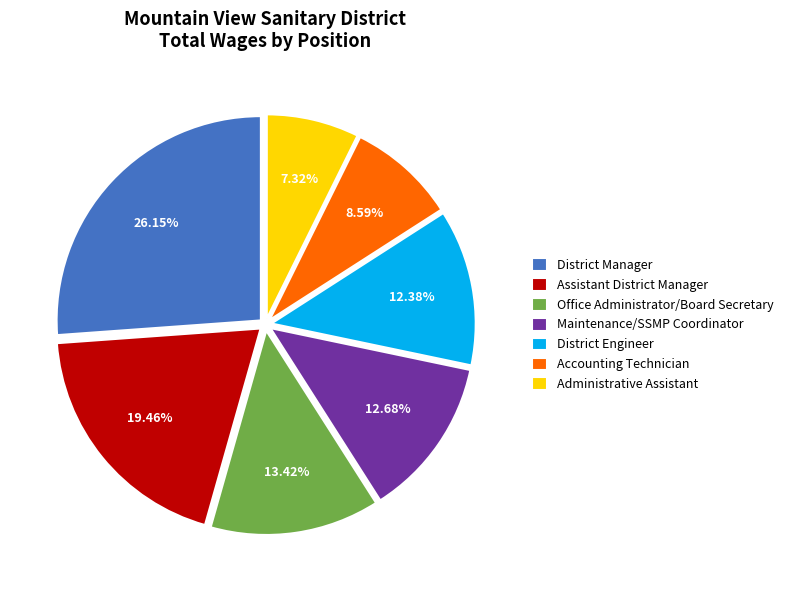

To the nearest percent, what percentage of the pie is District Manager?

26%